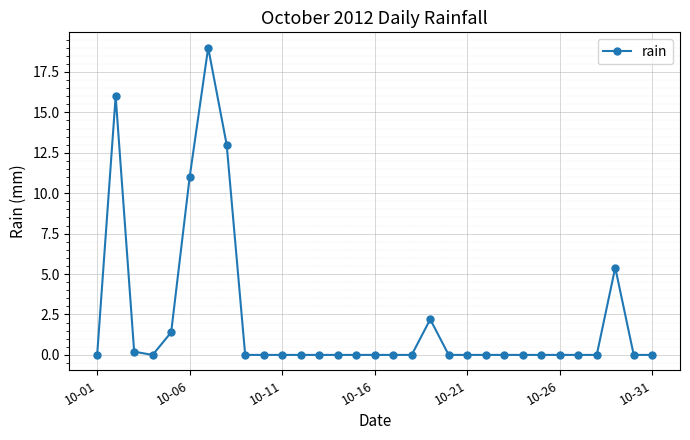

What is the greatest value displayed?

19.0